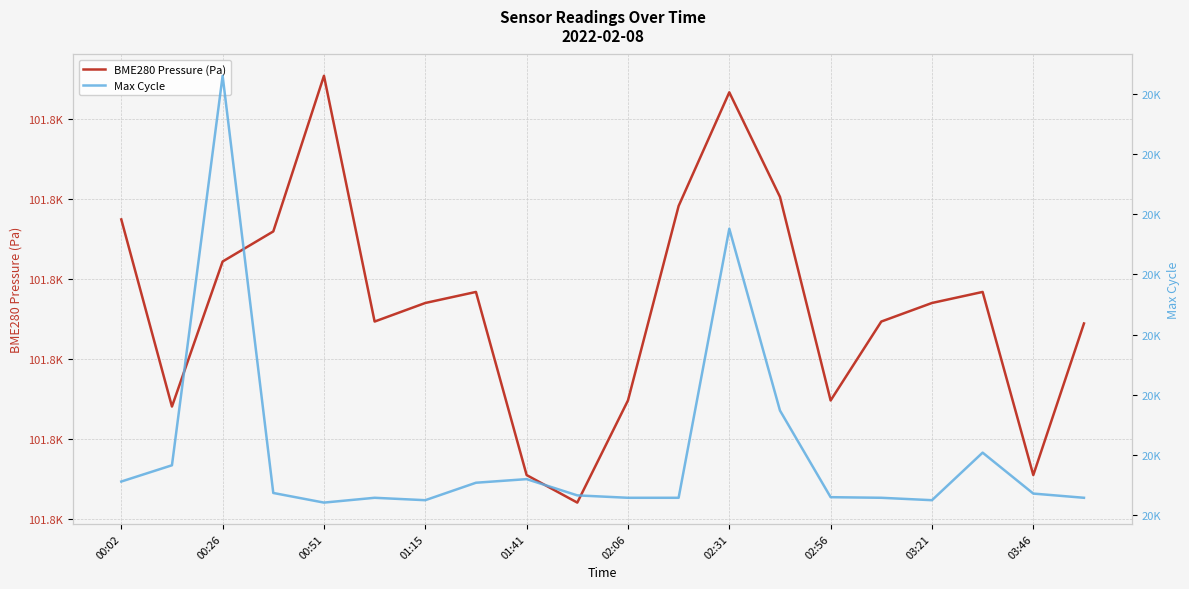

How many values in the BME280 Pressure (Pa) series are below 101778?

9